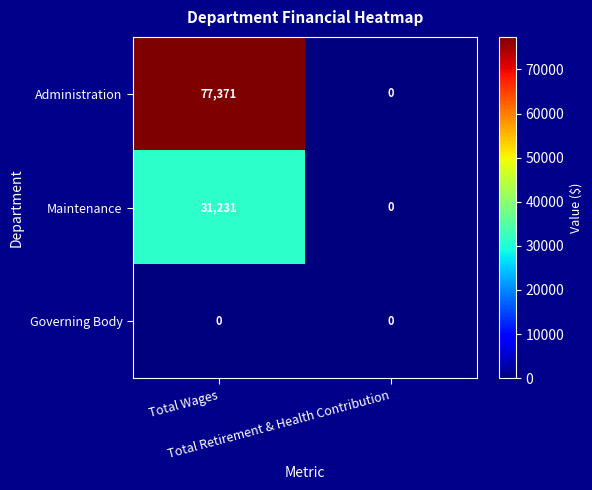

What is the greatest value displayed?

77371